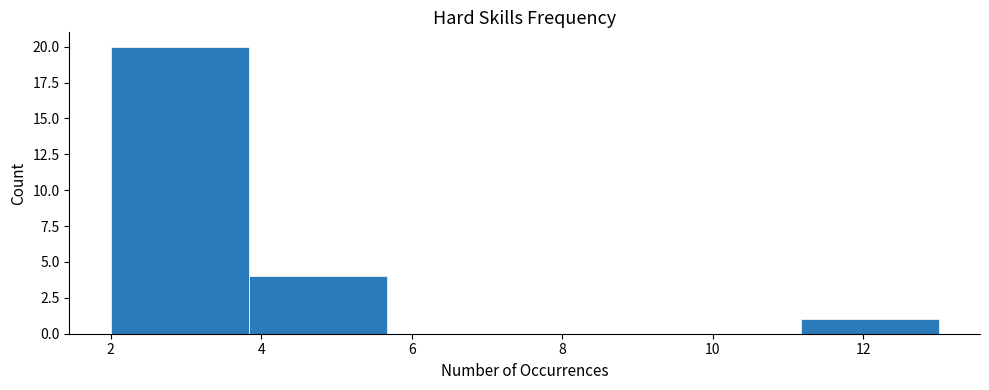

Reading left to right, list every bar in this chart as the range it spans on the x-axis followed by its height. Neither the bar edges nor the heights are printed on the chart, so give them approximately, as read against the axes.

2.0 to 3.8: 20
3.8 to 5.6: 4
5.6 to 7.6: 0
7.6 to 9.4: 0
9.4 to 11.2: 0
11.2 to 13.0: 1